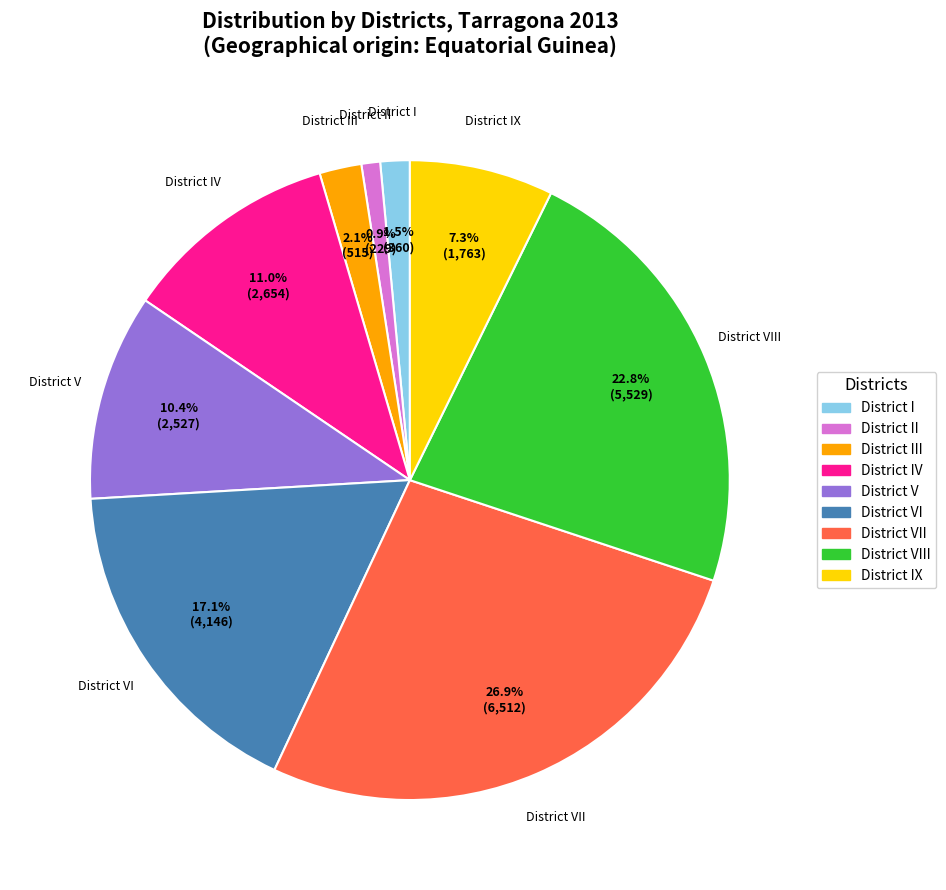

Is there any slice that represents more than half of the pie?

No